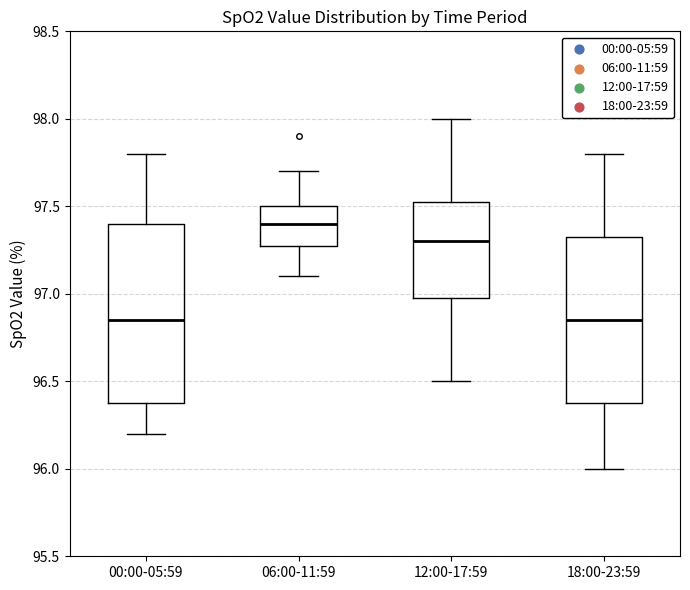

Reading left to right, transcribe this box plot: for each box, give where its median line is, the range the box spans, and where its two whiskers end, as read against the y-axis. The values are not printed on the chart, so give them approximately, as read against the axis.

00:00-05:59: median 96.85, box 96.40 to 97.40, whiskers 96.20 to 97.80
06:00-11:59: median 97.40, box 97.30 to 97.50, whiskers 97.10 to 97.70
12:00-17:59: median 97.30, box 97.00 to 97.55, whiskers 96.50 to 98.00
18:00-23:59: median 96.85, box 96.40 to 97.35, whiskers 96.00 to 97.80